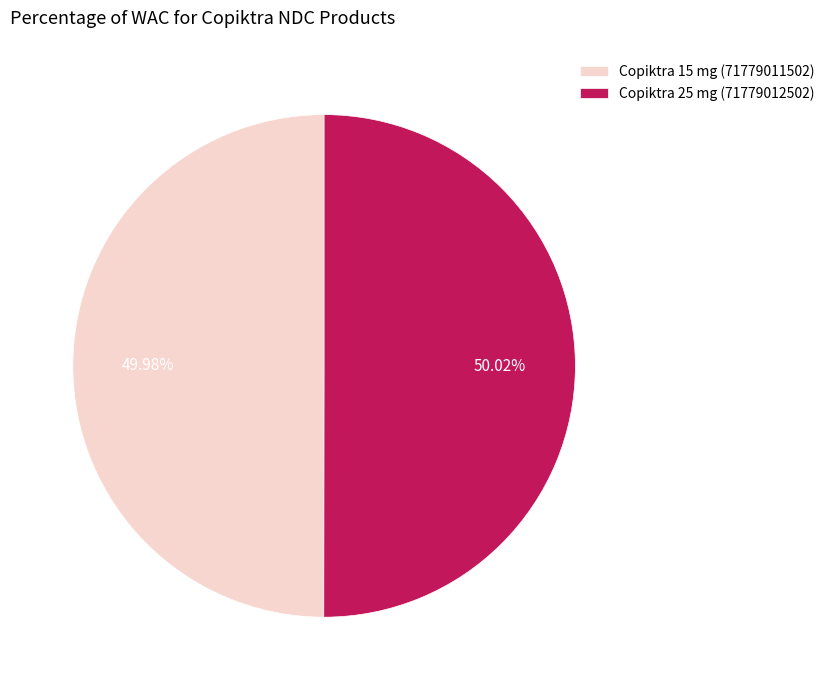

To the nearest percent, what portion does Copiktra 15 mg (71779011502) represent?

50%